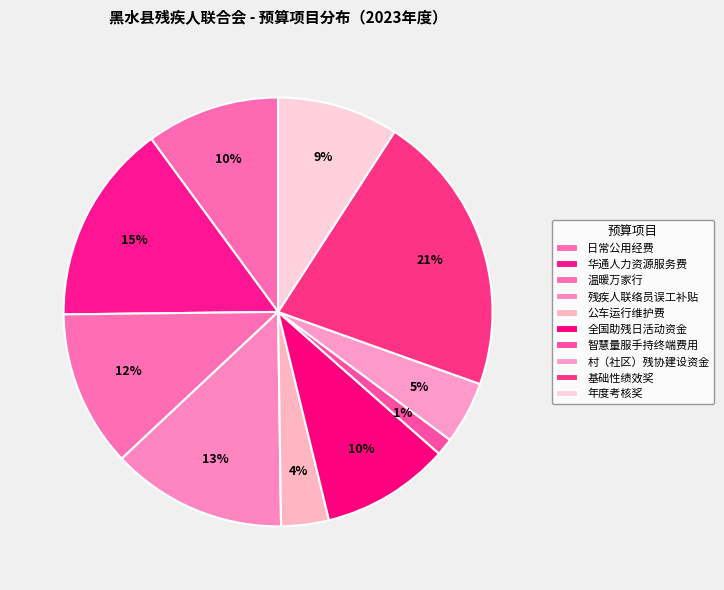

How many slices are in this pie chart?

10